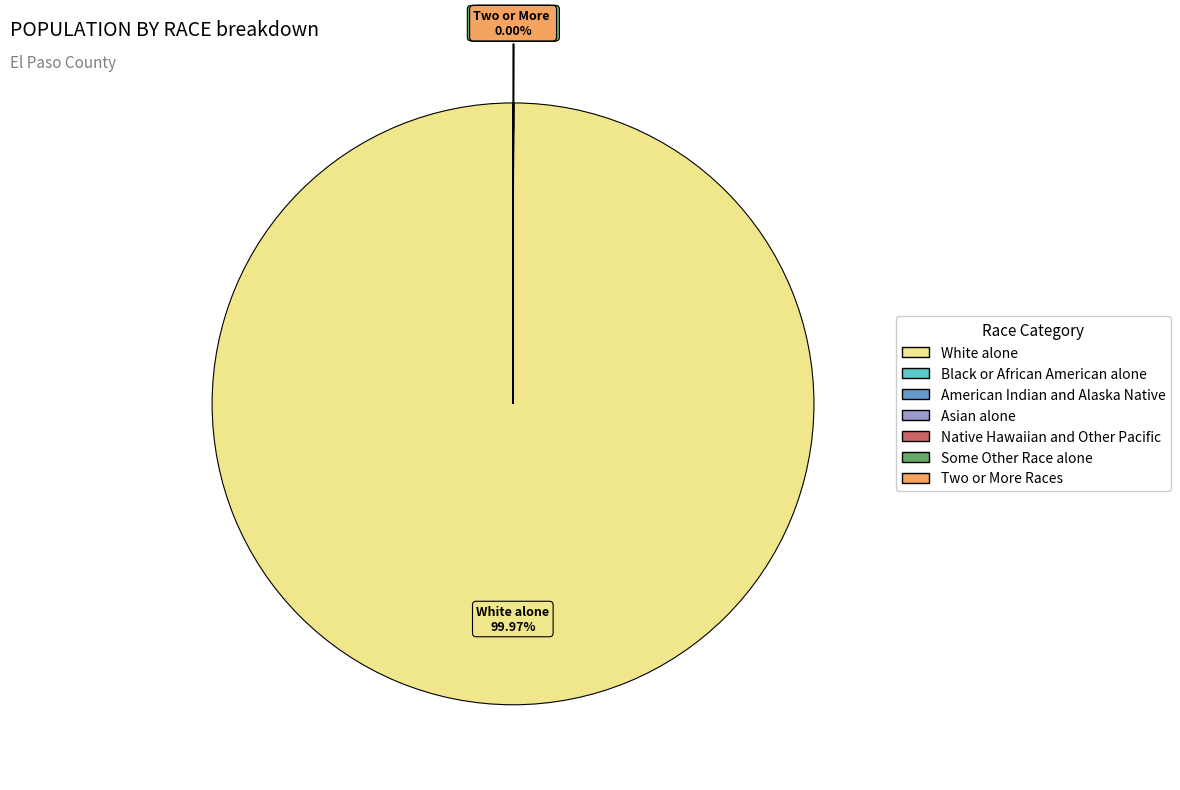

Which slice represents more than half of the pie?

White alone